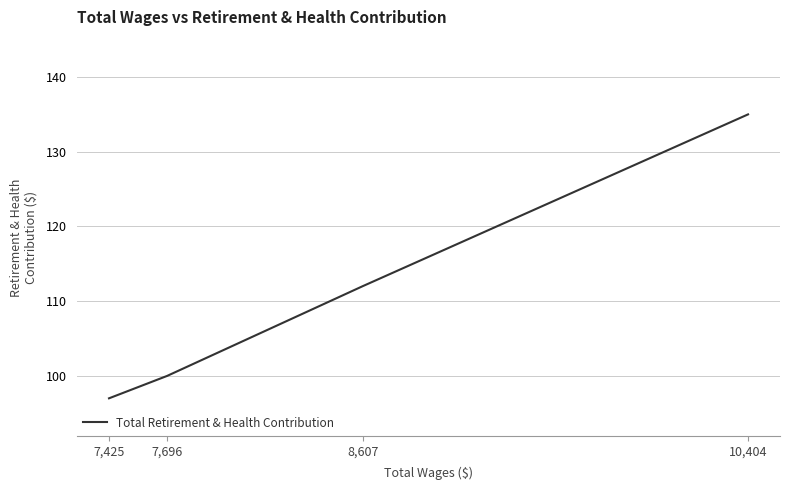

Which label corresponds to the smallest value in the chart?

7,425